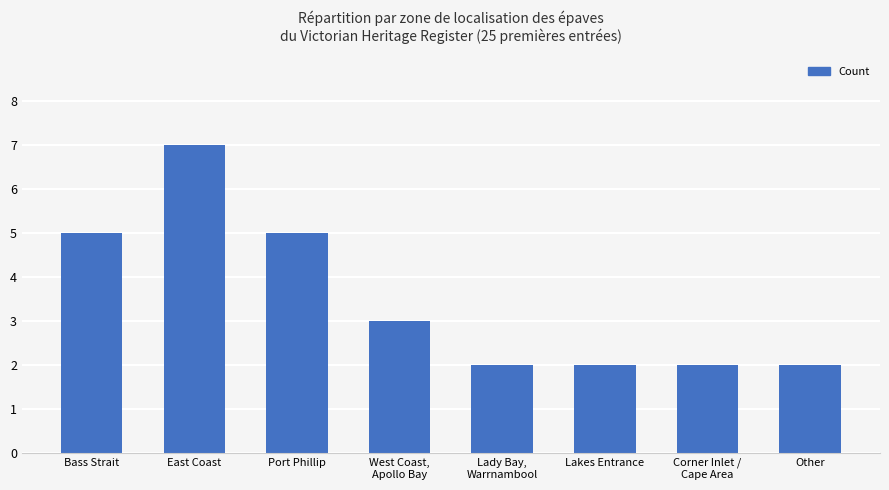

What is the sum of all values?

28